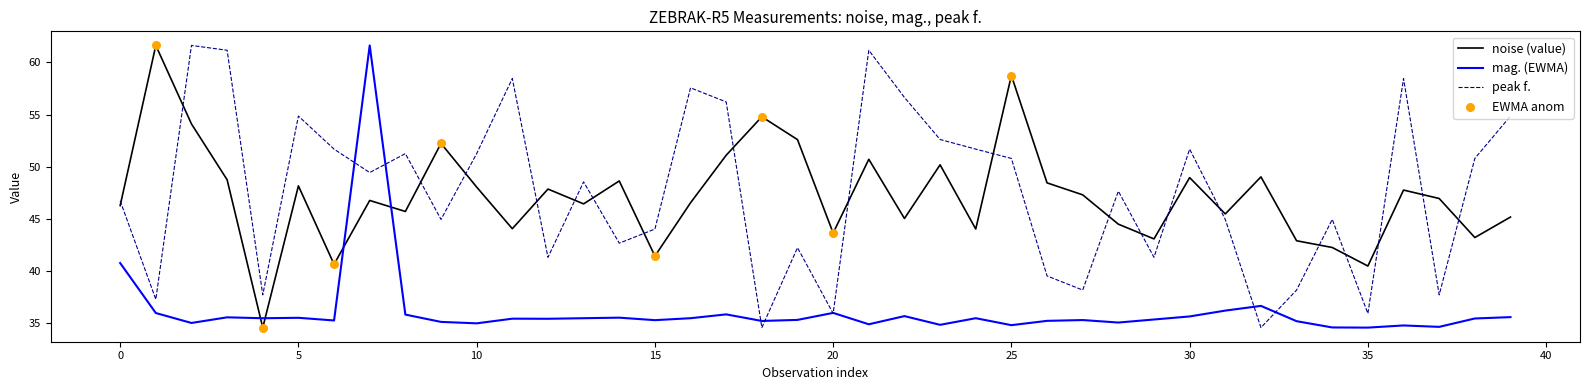

What is the greatest value displayed?

61.6